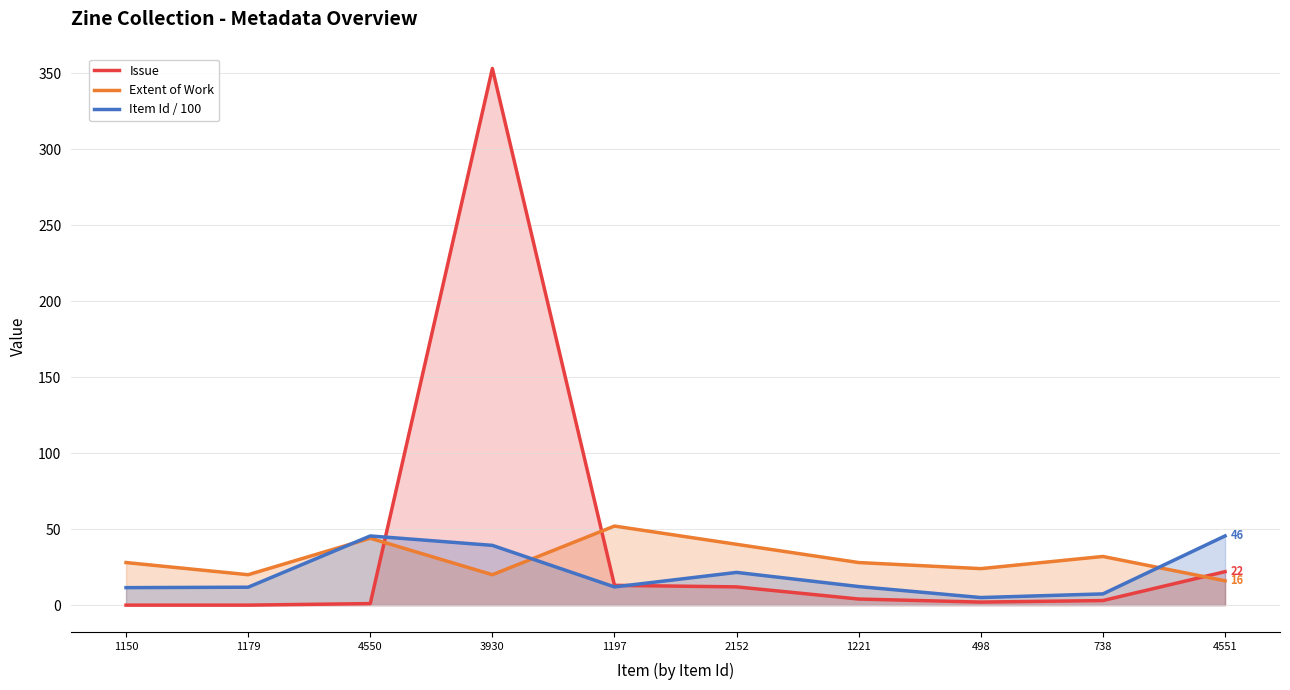

What is the sum of the Extent of Work values at 498 and 1150?

52.0